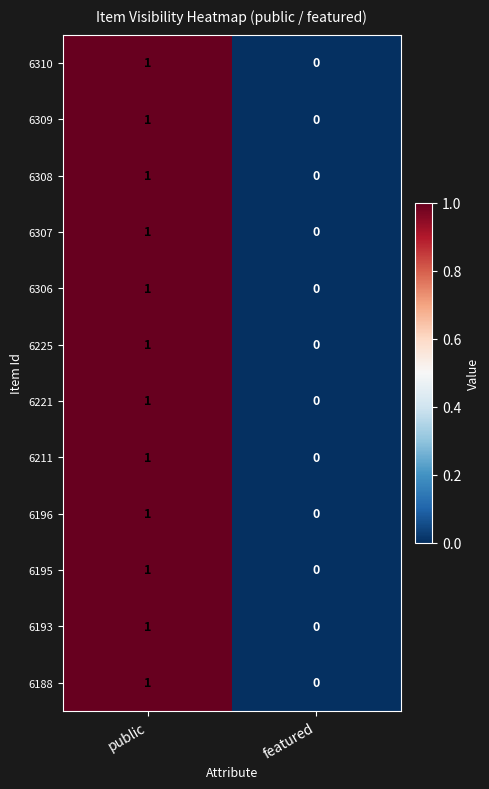

What is the total value across all series at public?

12